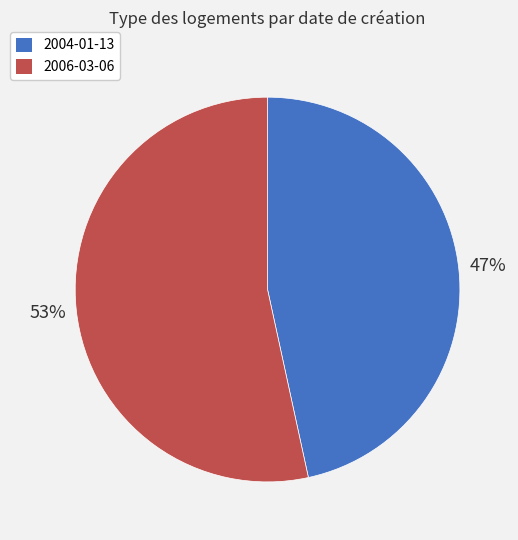

True or false: 2004-01-13 accounts for 53% of the total.

False